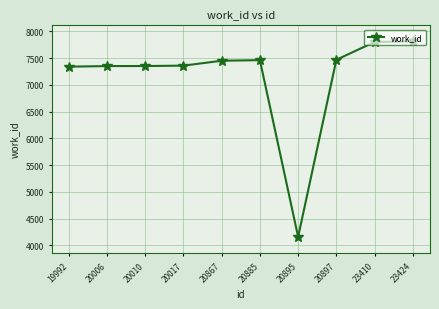

At which category does the chart reach its minimum across all series?

20895